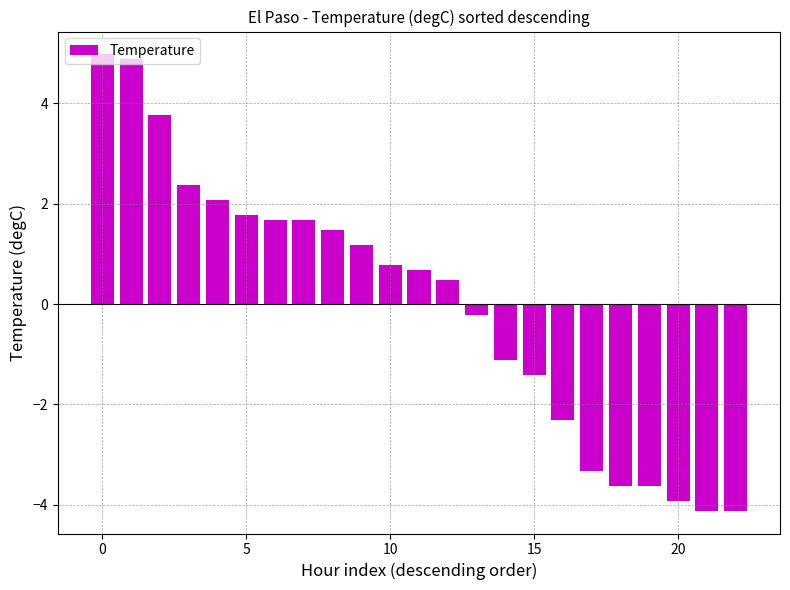

Count the number of categories in the chart.

23